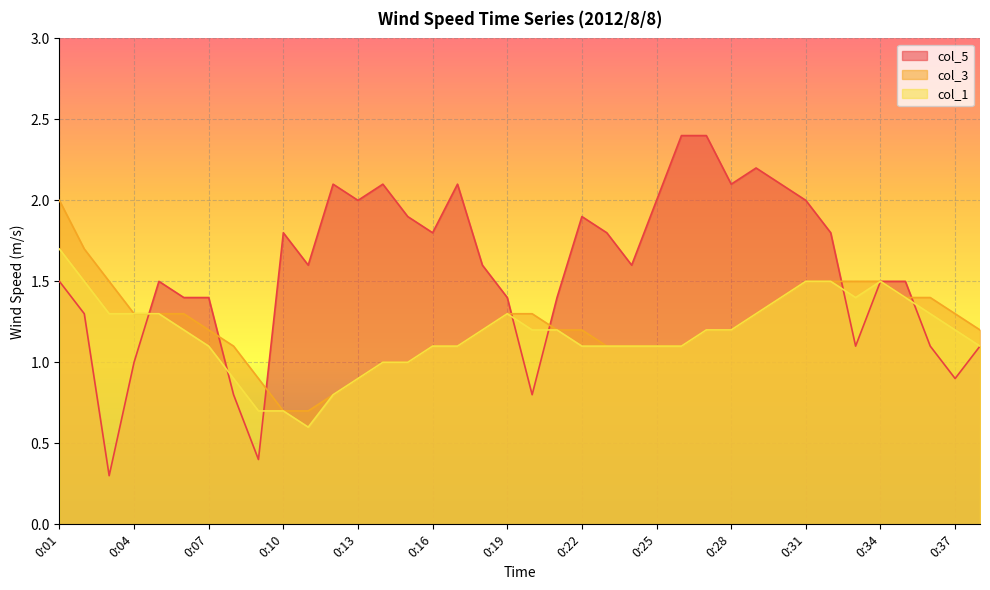

Is it true that col_3 equals 2.1 at 0:06?

False